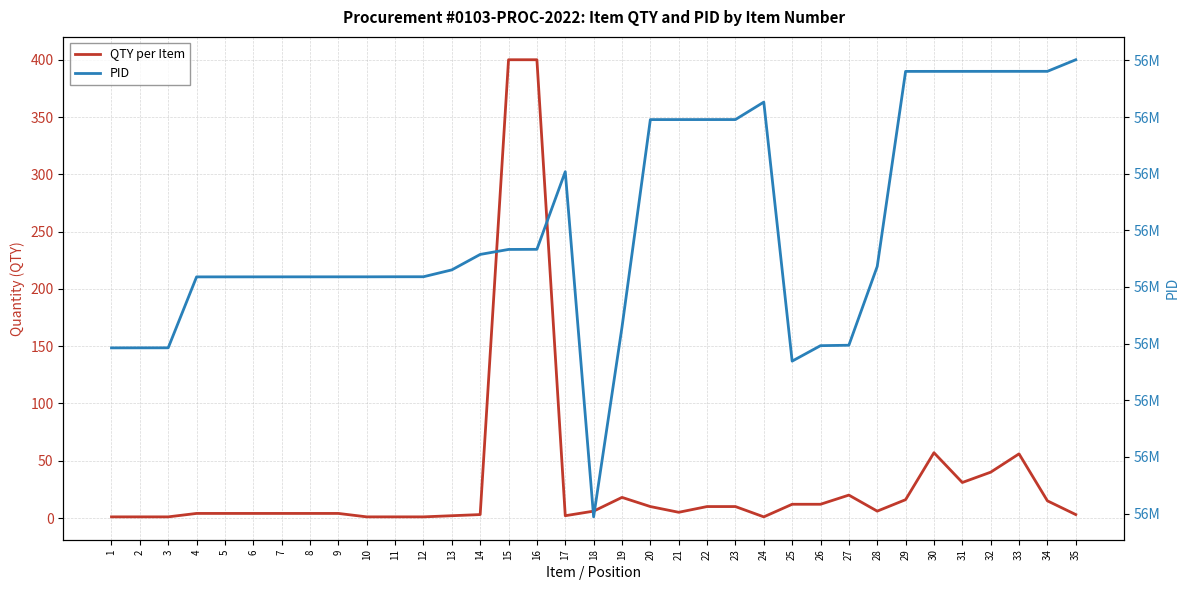

What is the sum of the PID values at 8 and 34?

113969926